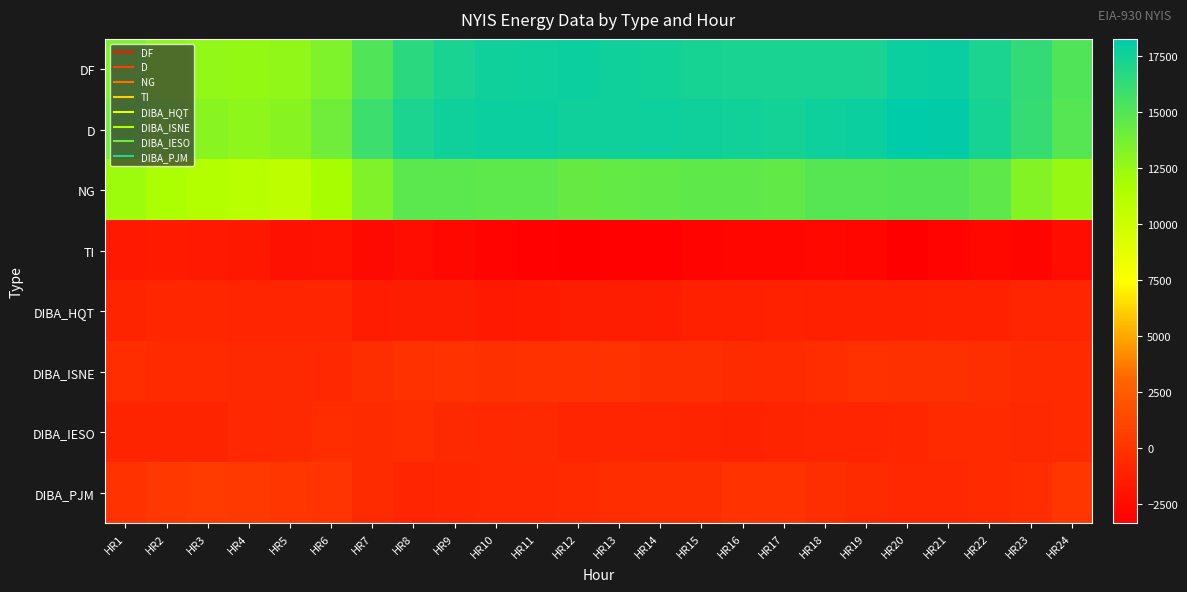

Between HR4 and HR19, which is larger?

HR19